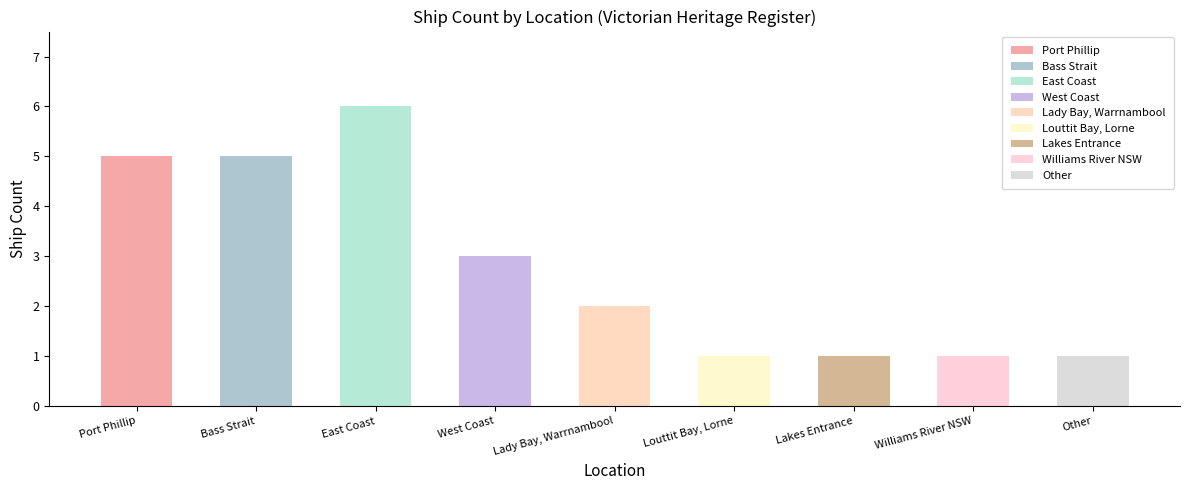

At which label does the data first exceed 2?

Port Phillip